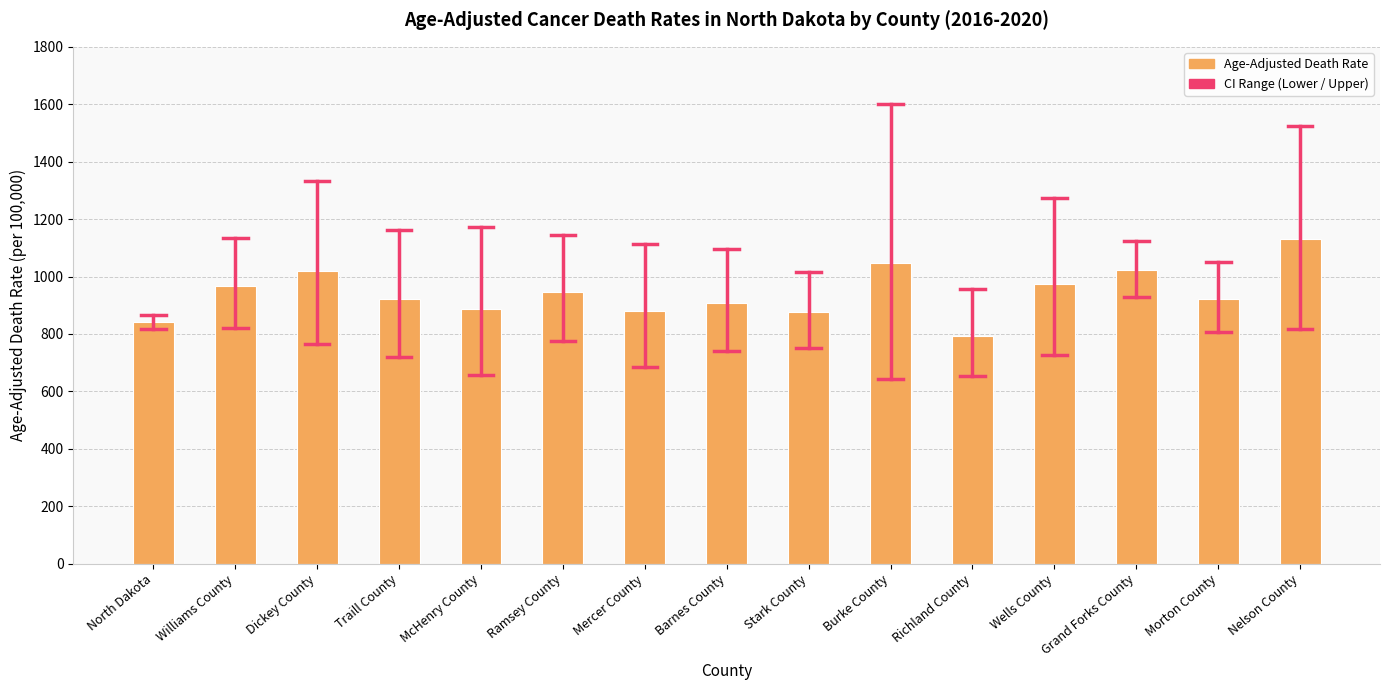

What is the label of the 13th bar from the left?

Grand Forks County